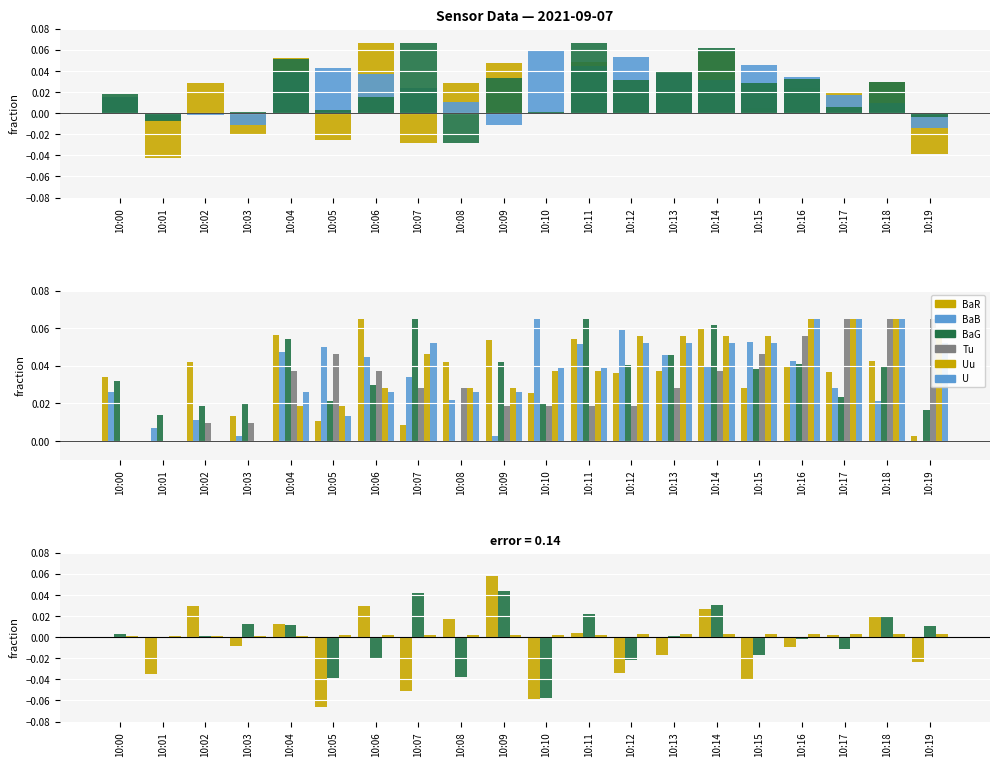

How many negative values does the BaR_A11 series have?

5